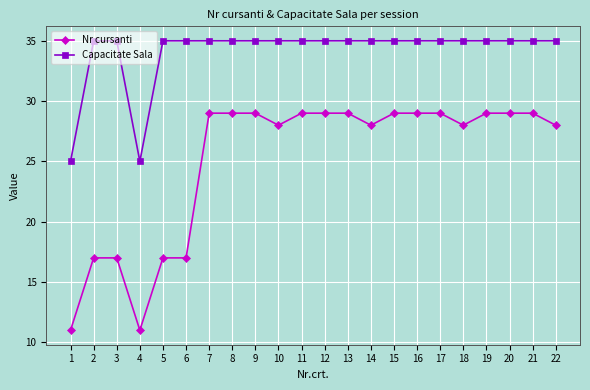

Between 6 and 19, which series saw the biggest shift?

Nr cursanti